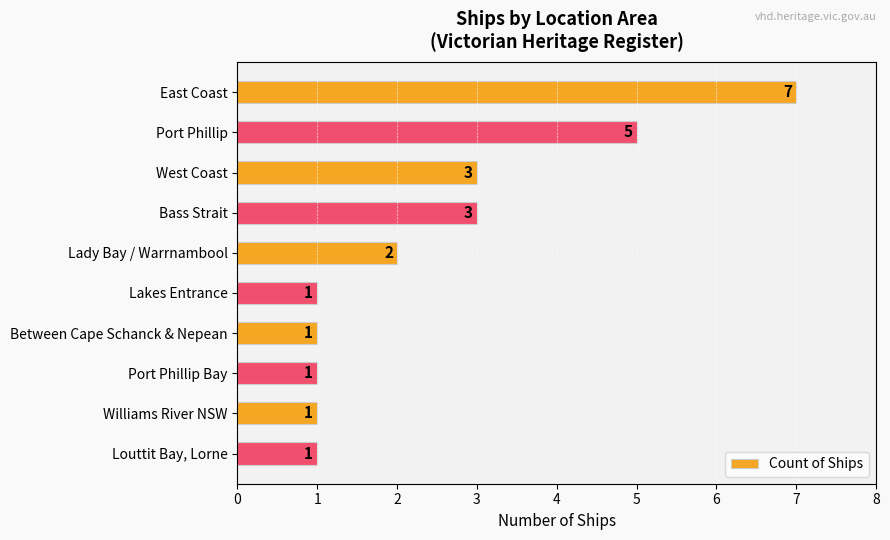

What is the maximum value shown in the chart?

7